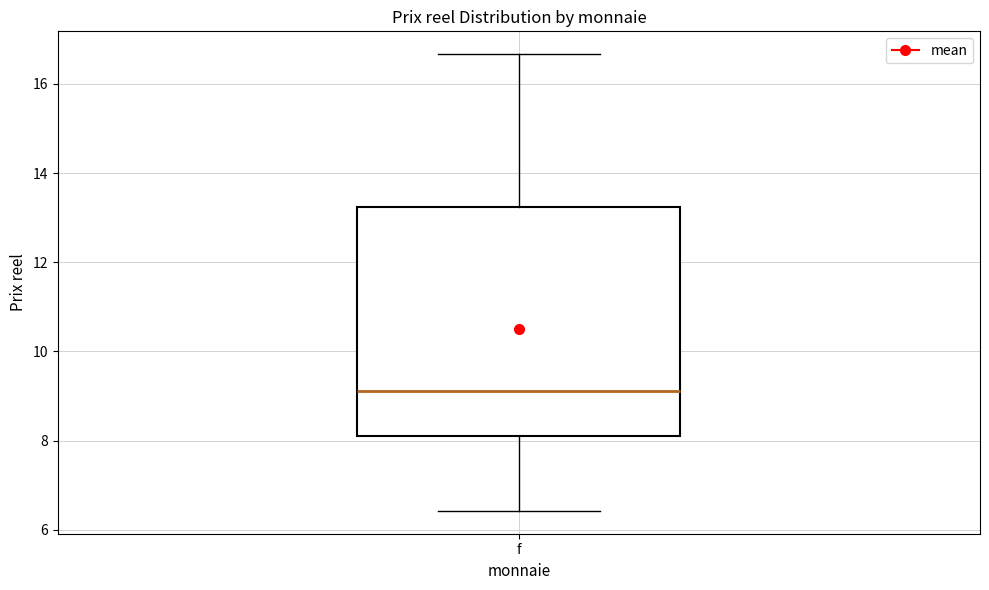

Read this box plot against the y-axis: the position of the median line, the range covered by the box, and the ends of both whiskers. The values are not printed on the chart, so give them approximately, as read against the axis.

median 9.2, box 8.0 to 13.2, whiskers 6.4 to 16.6